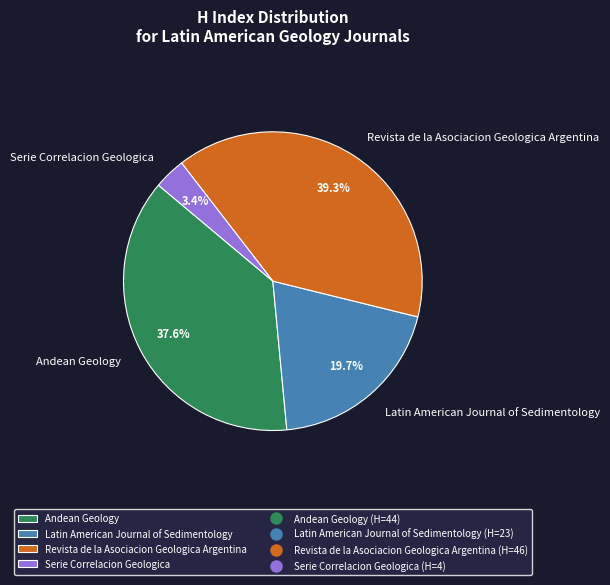

Which slice is the smallest?

Serie Correlacion Geologica